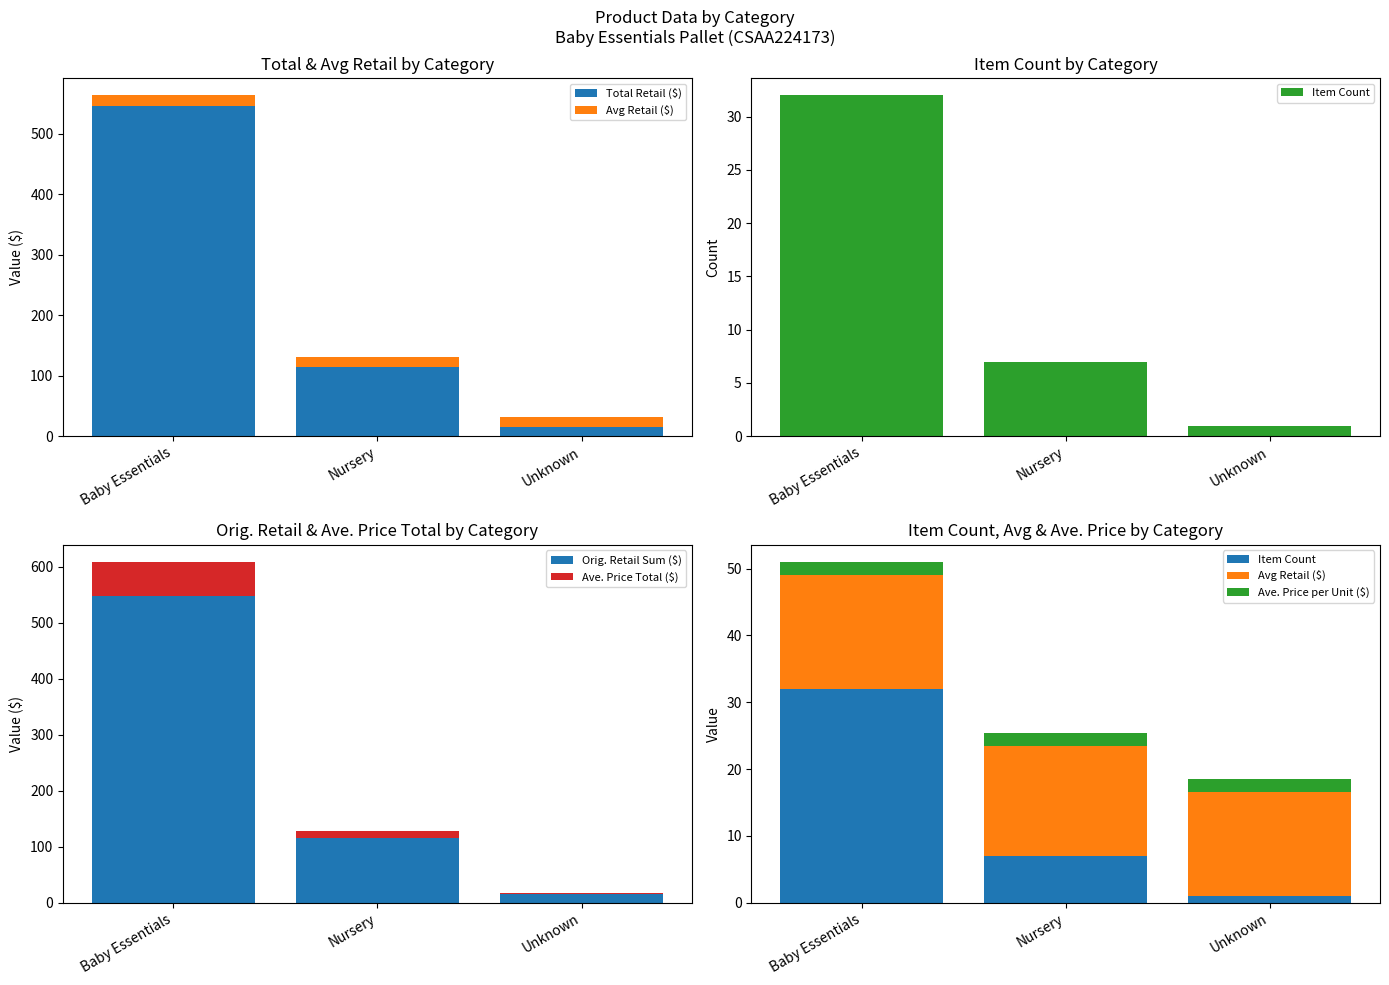

List the series in order of their peak value, highest first.

Total Retail ($), Orig. Retail Sum ($), Ave. Price Total ($), Item Count, Avg Retail ($), Ave. Price per Unit ($)